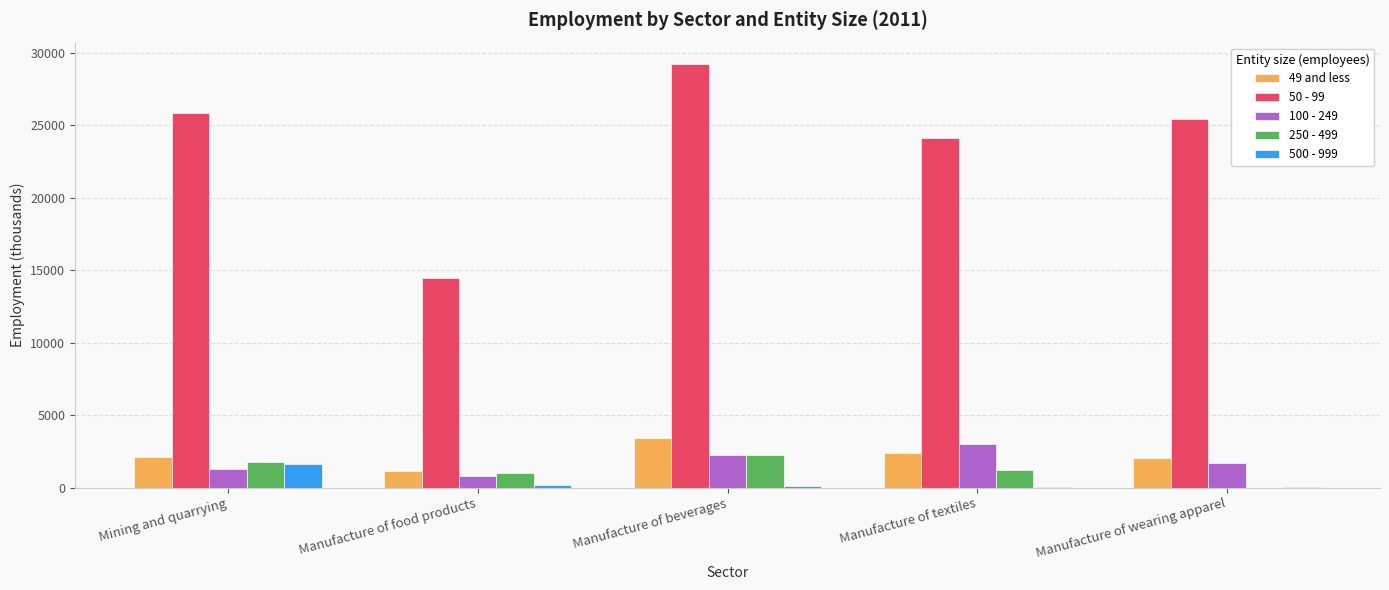

What is the sum of all 50 - 99 values?

119174.1